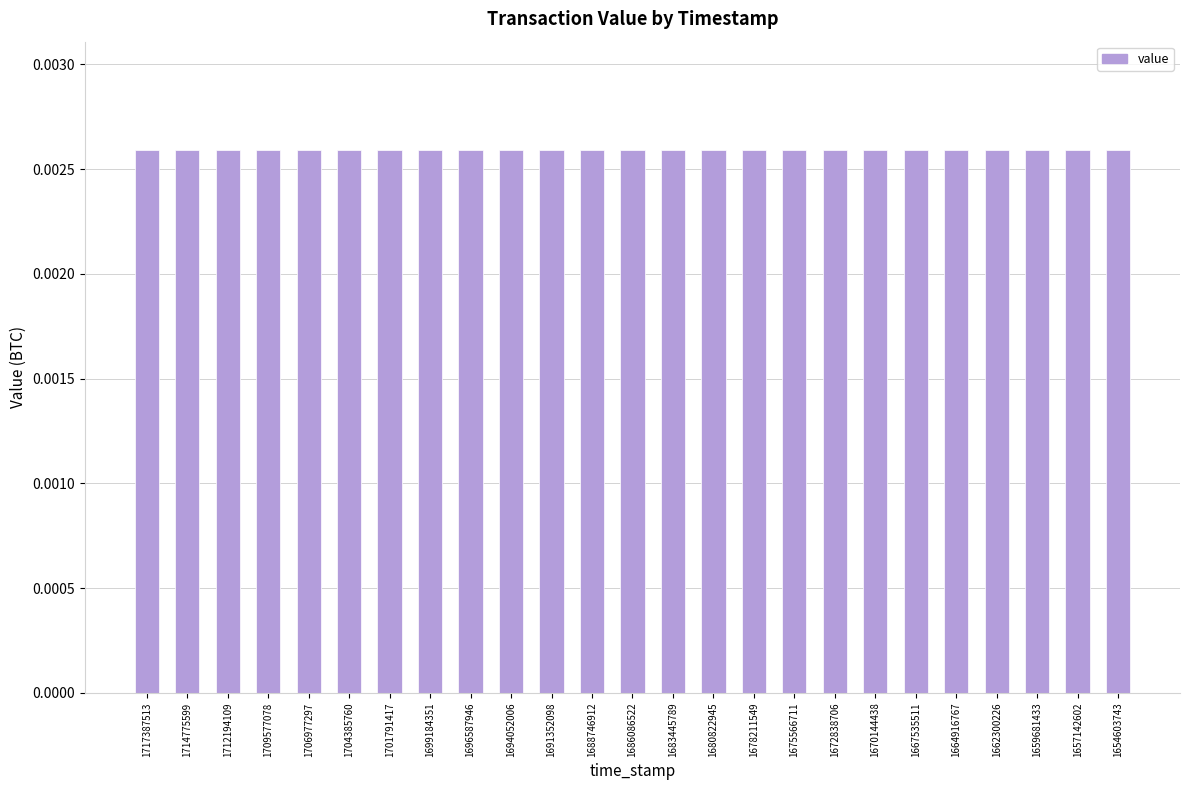

At which label does direction reach its minimum?

1717387513